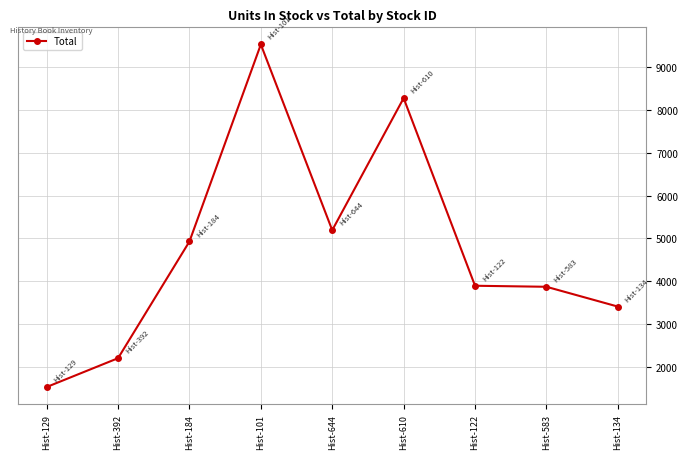

Does the chart display data point markers on the line(s)?

Yes